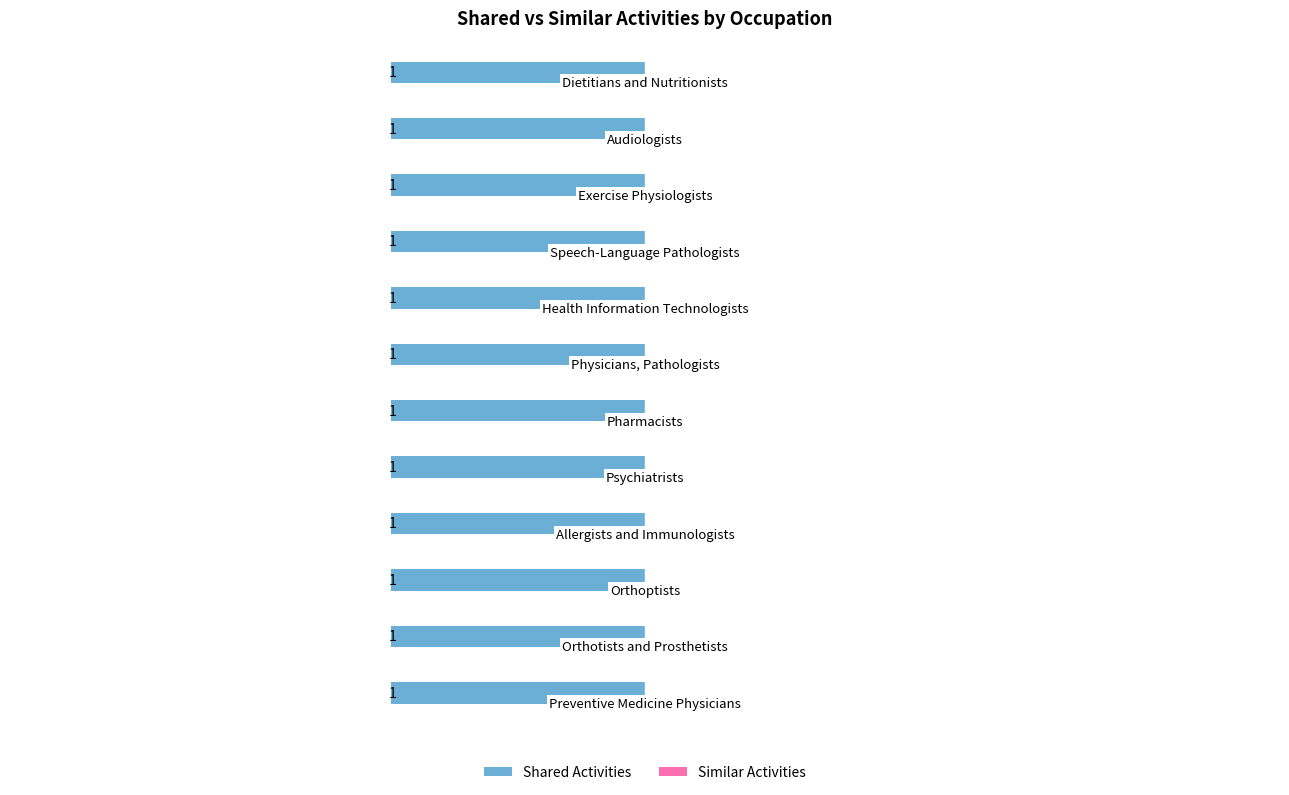

What position from the left is Allergists and Immunologists?

4